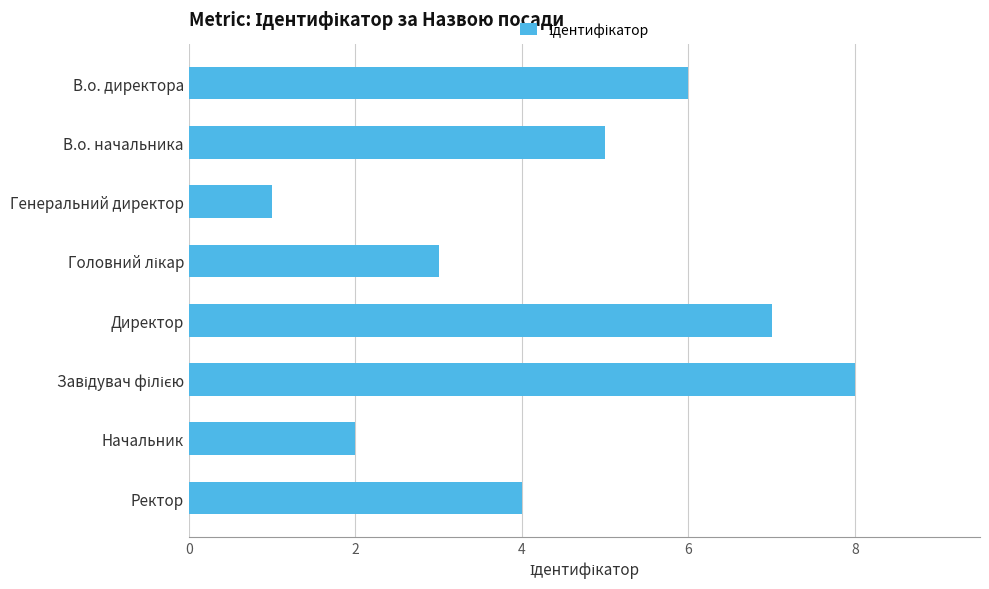

How many values are between 3 and 7?

5